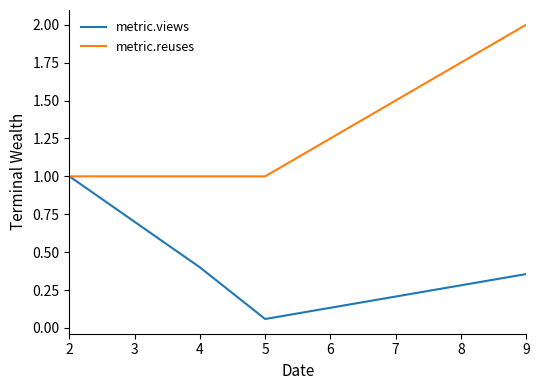

Is the value of metric.views at 2 greater than the value of metric.reuses at 9?

No